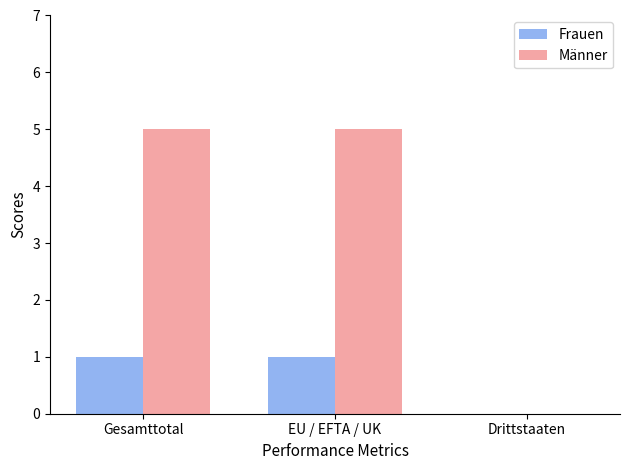

Is the value of Männer at Drittstaaten greater than the value of Frauen at EU / EFTA / UK?

No